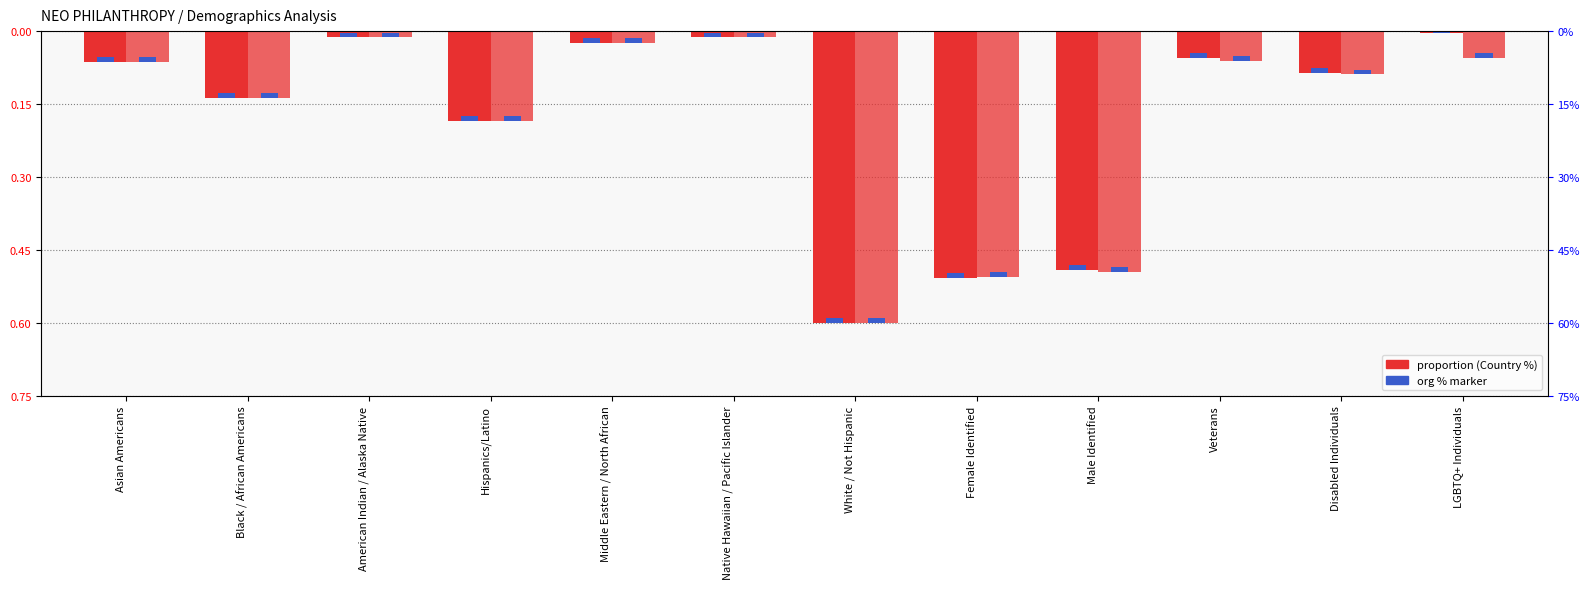

What is the sum of the Board (Country %) values at Black / African Americans and Middle Eastern / North African?

-0.2